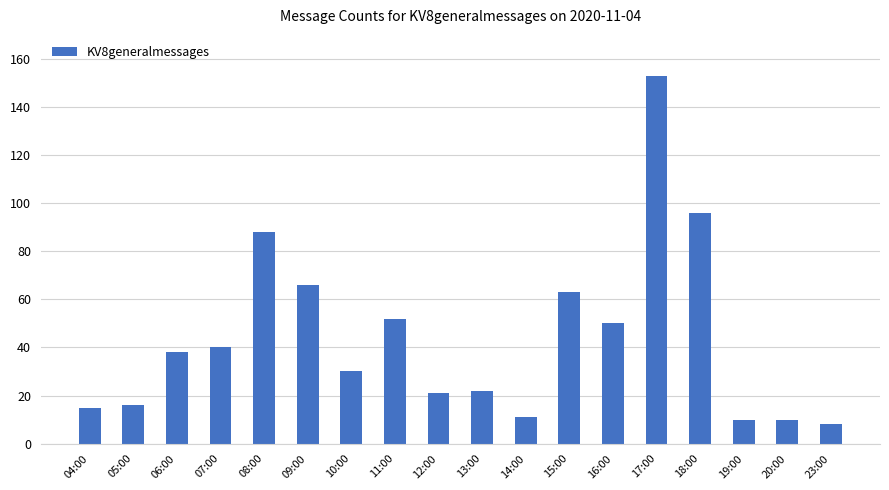

Where is the data nearest to the value 80?

08:00